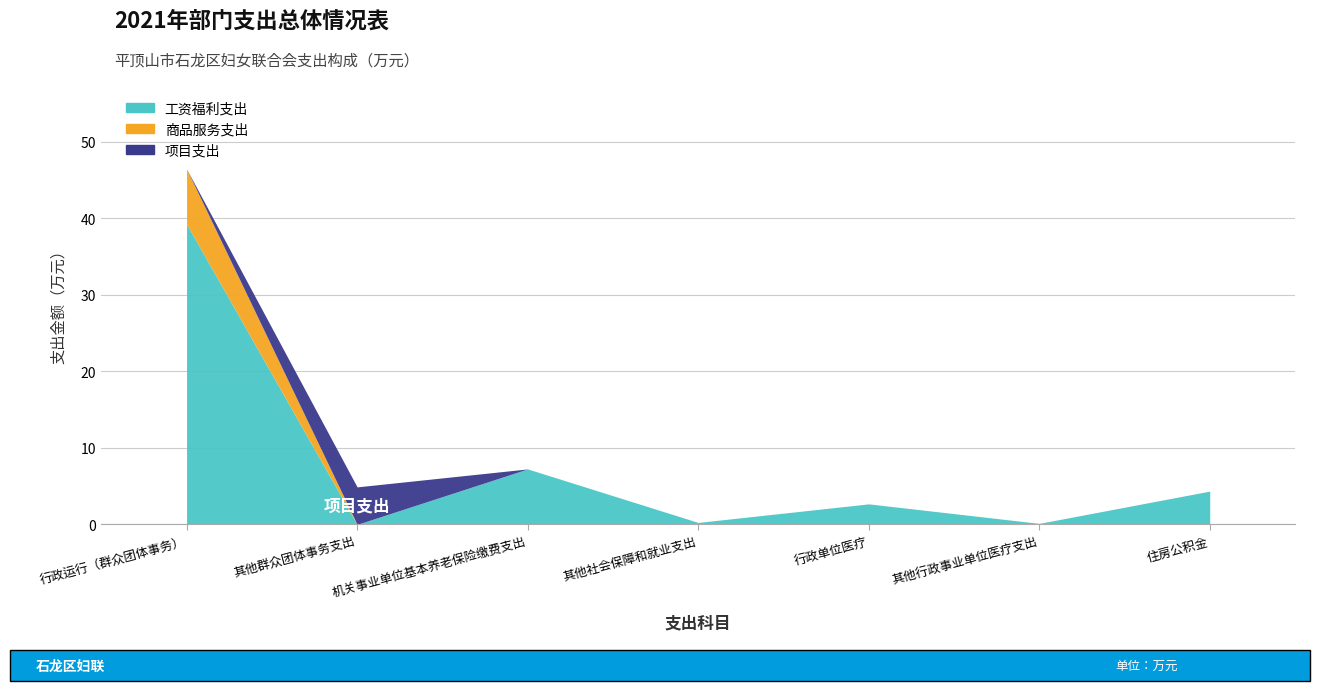

How many values in the 项目支出 series exceed 0?

1